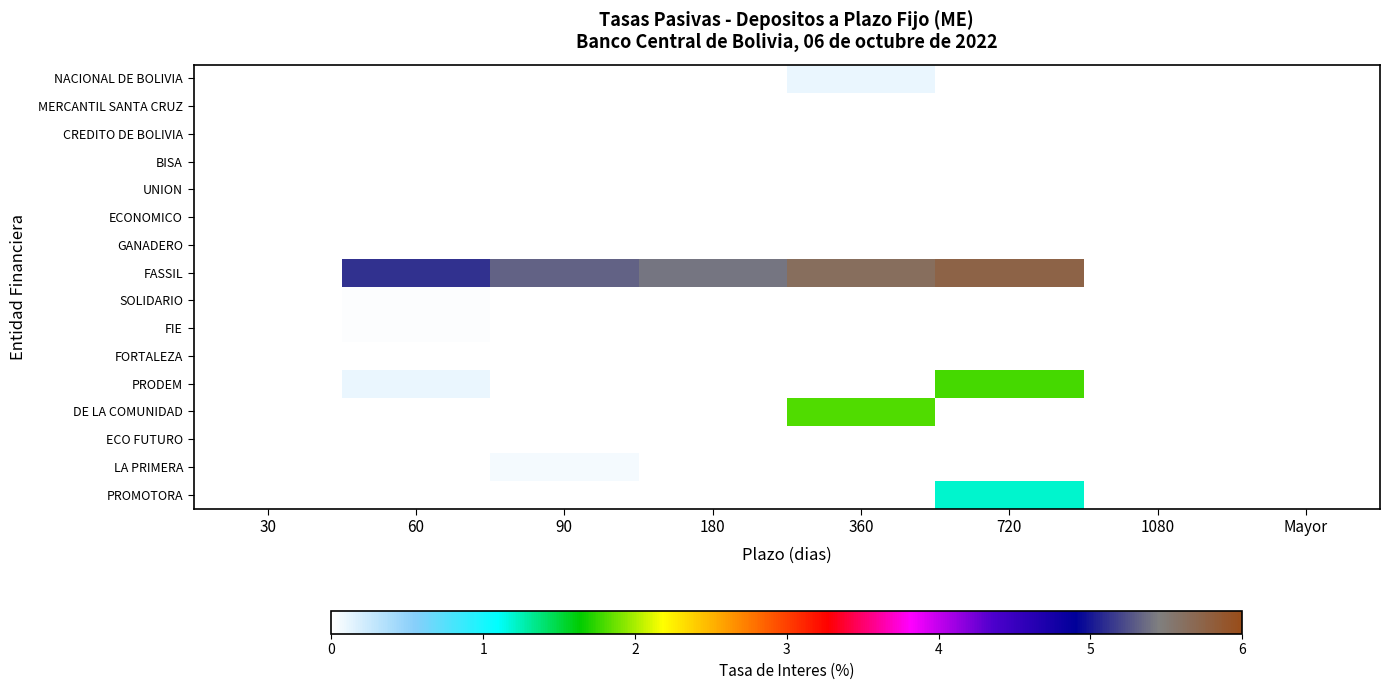

Reading left to right, extract all data points from this chart.

NACIONAL DE BOLIVIA: 30=0.0	60=0.0	90=0.0	180=0.0	360=0.1	720=0.0	1080=0.0	Mayor=0.0
MERCANTIL SANTA CRUZ: 30=0.0	60=0.0	90=0.0	180=0.0	360=0.0	720=0.0	1080=0.0	Mayor=0.0
CREDITO DE BOLIVIA: 30=0.0	60=0.0	90=0.0	180=0.0	360=0.0	720=0.0	1080=0.0	Mayor=0.0
BISA: 30=0.0	60=0.0	90=0.0	180=0.0	360=0.0	720=0.0	1080=0.0	Mayor=0.0
UNION: 30=0.0	60=0.0	90=0.0	180=0.0	360=0.0	720=0.0	1080=0.0	Mayor=0.0
ECONOMICO: 30=0.0	60=0.0	90=0.0	180=0.0	360=0.0	720=0.0	1080=0.0	Mayor=0.0
GANADERO: 30=0.0	60=0.0	90=0.0	180=0.0	360=0.0	720=0.0	1080=0.0	Mayor=0.0
FASSIL: 30=0.0	60=5.1	90=5.3	180=5.4	360=5.6	720=5.8	1080=0.0	Mayor=0.0
SOLIDARIO: 30=0.0	60=0.0	90=0.0	180=0.0	360=0.0	720=0.0	1080=0.0	Mayor=0.0
FIE: 30=0.0	60=0.0	90=0.0	180=0.0	360=0.0	720=0.0	1080=0.0	Mayor=0.0
FORTALEZA: 30=0.0	60=0.0	90=0.0	180=0.0	360=0.0	720=0.0	1080=0.0	Mayor=0.0
PRODEM: 30=0.0	60=0.1	90=0.0	180=0.0	360=0.0	720=1.8	1080=0.0	Mayor=0.0
DE LA COMUNIDAD: 30=0.0	60=0.0	90=0.0	180=0.0	360=1.8	720=0.0	1080=0.0	Mayor=0.0
ECO FUTURO: 30=0.0	60=0.0	90=0.0	180=0.0	360=0.0	720=0.0	1080=0.0	Mayor=0.0
LA PRIMERA: 30=0.0	60=0.0	90=0.0	180=0.0	360=0.0	720=0.0	1080=0.0	Mayor=0.0
PROMOTORA: 30=0.0	60=0.0	90=0.0	180=0.0	360=0.0	720=1.2	1080=0.0	Mayor=0.0